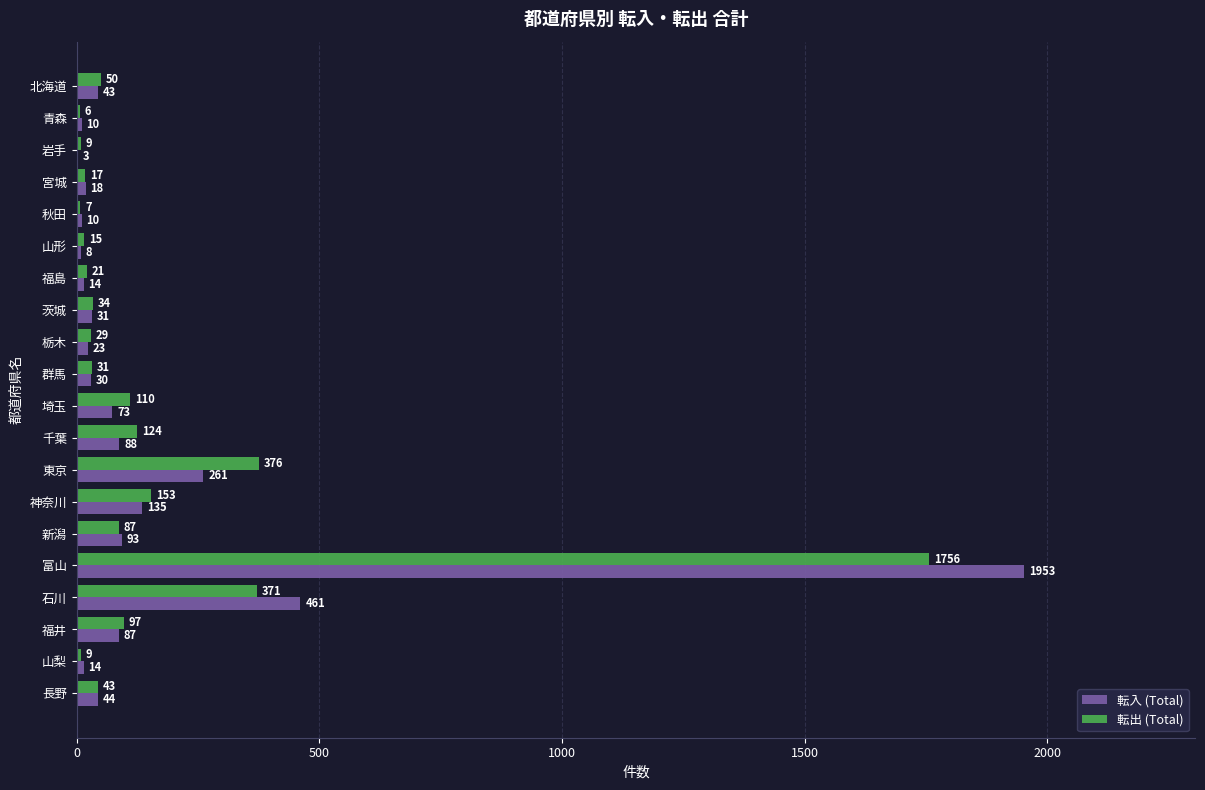

What is the sum of all 転出 (Total) values?

3345